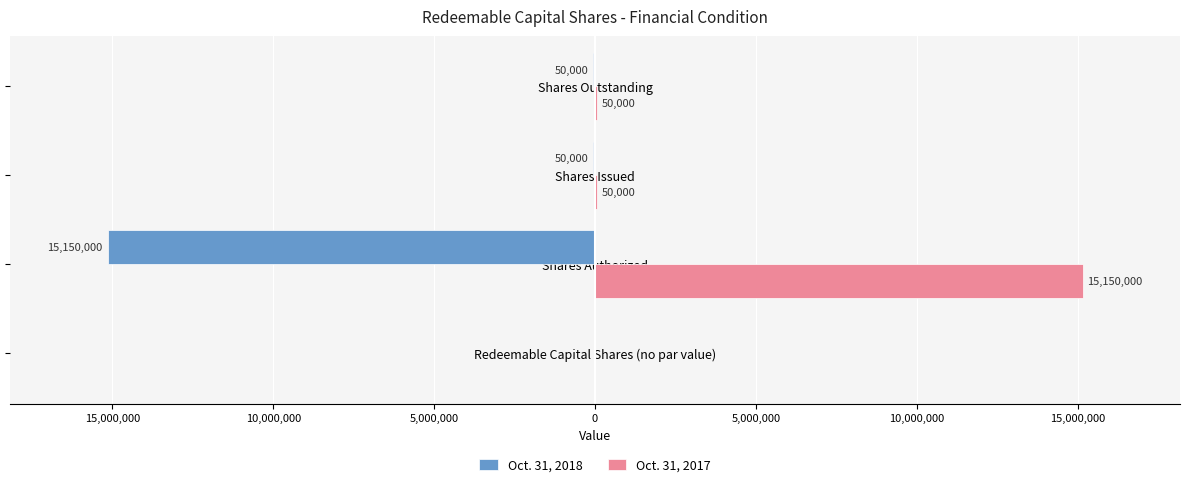

What are all the series names shown in the legend?

Oct. 31, 2018, Oct. 31, 2017